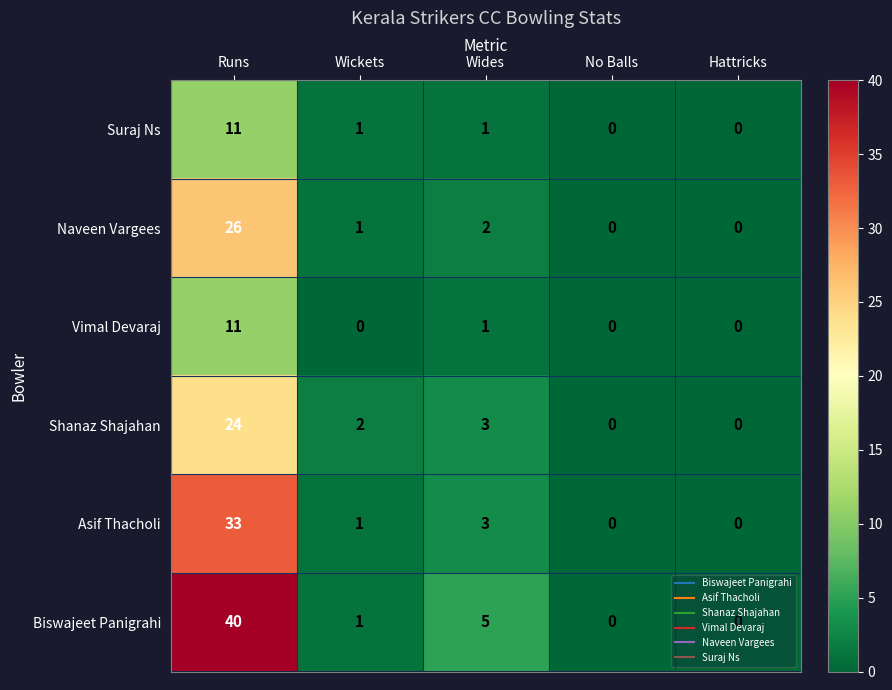

The Naveen Vargees series shows 26 at Runs. True or false?

True